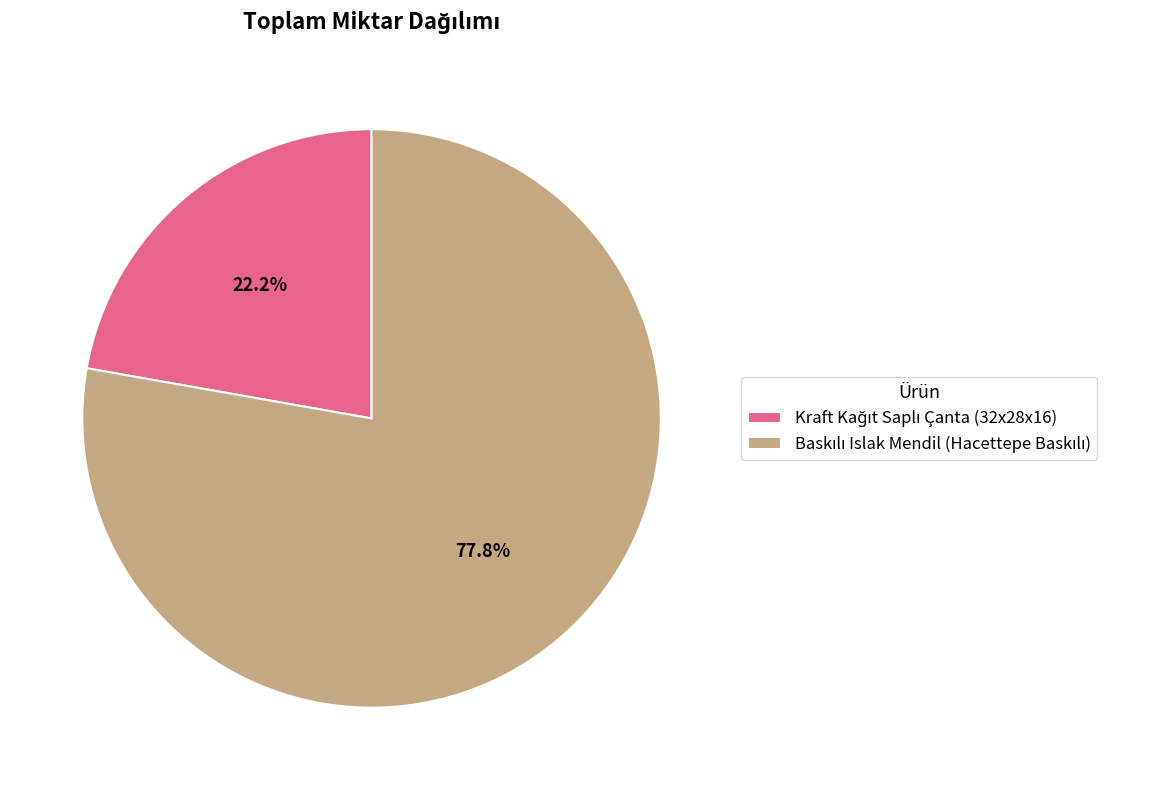

Is there a majority slice in this chart?

Yes